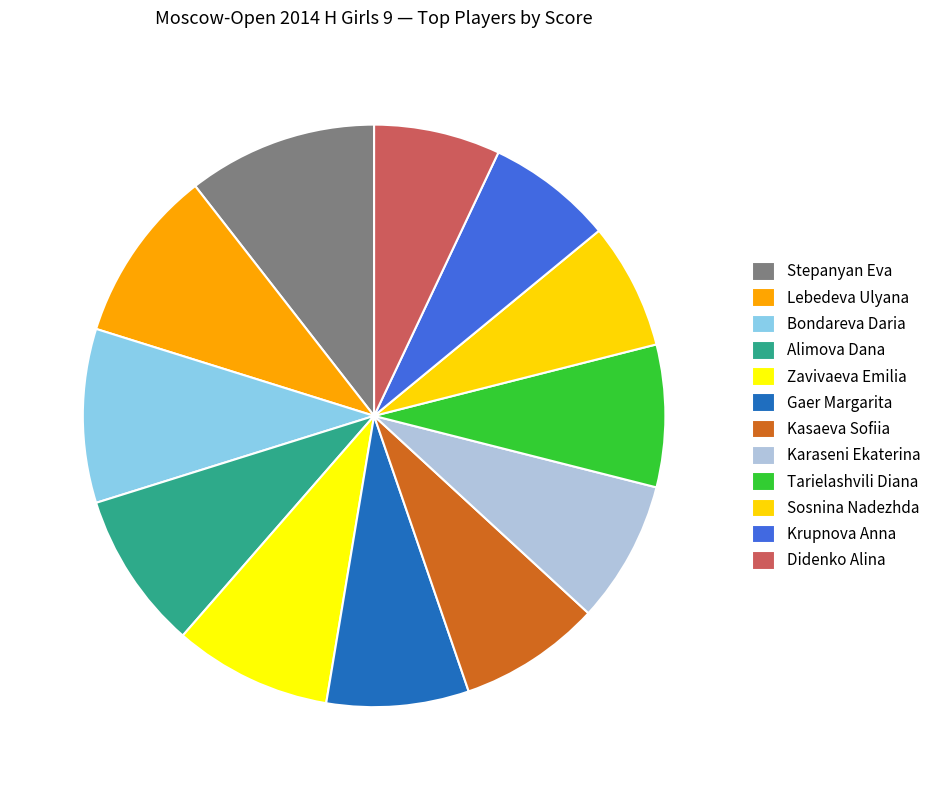

Count the number of slices in the pie.

12